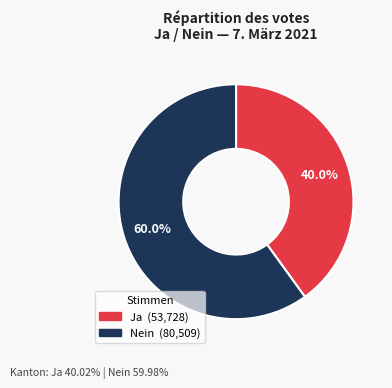

What is the largest slice in the pie chart?

Nein